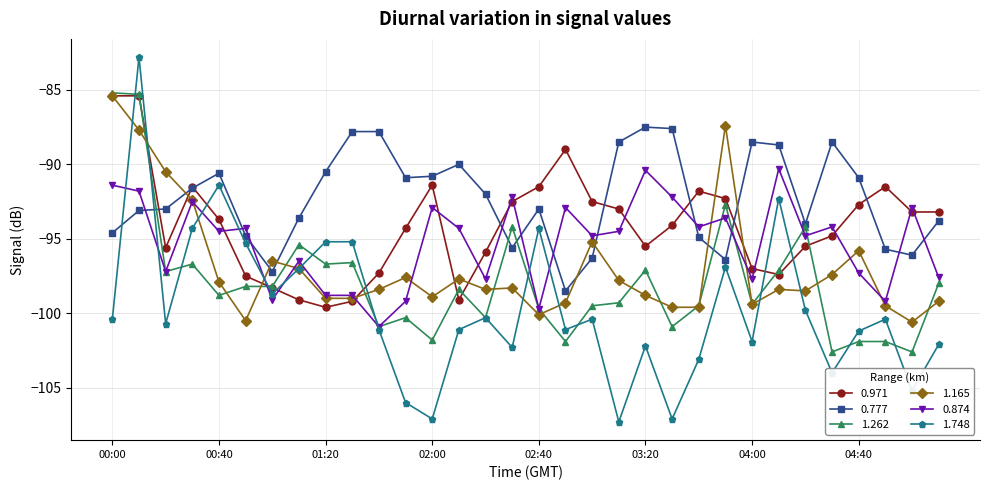

Which series ends up on top after the final intersection of 1.165 and 0.777?

0.777